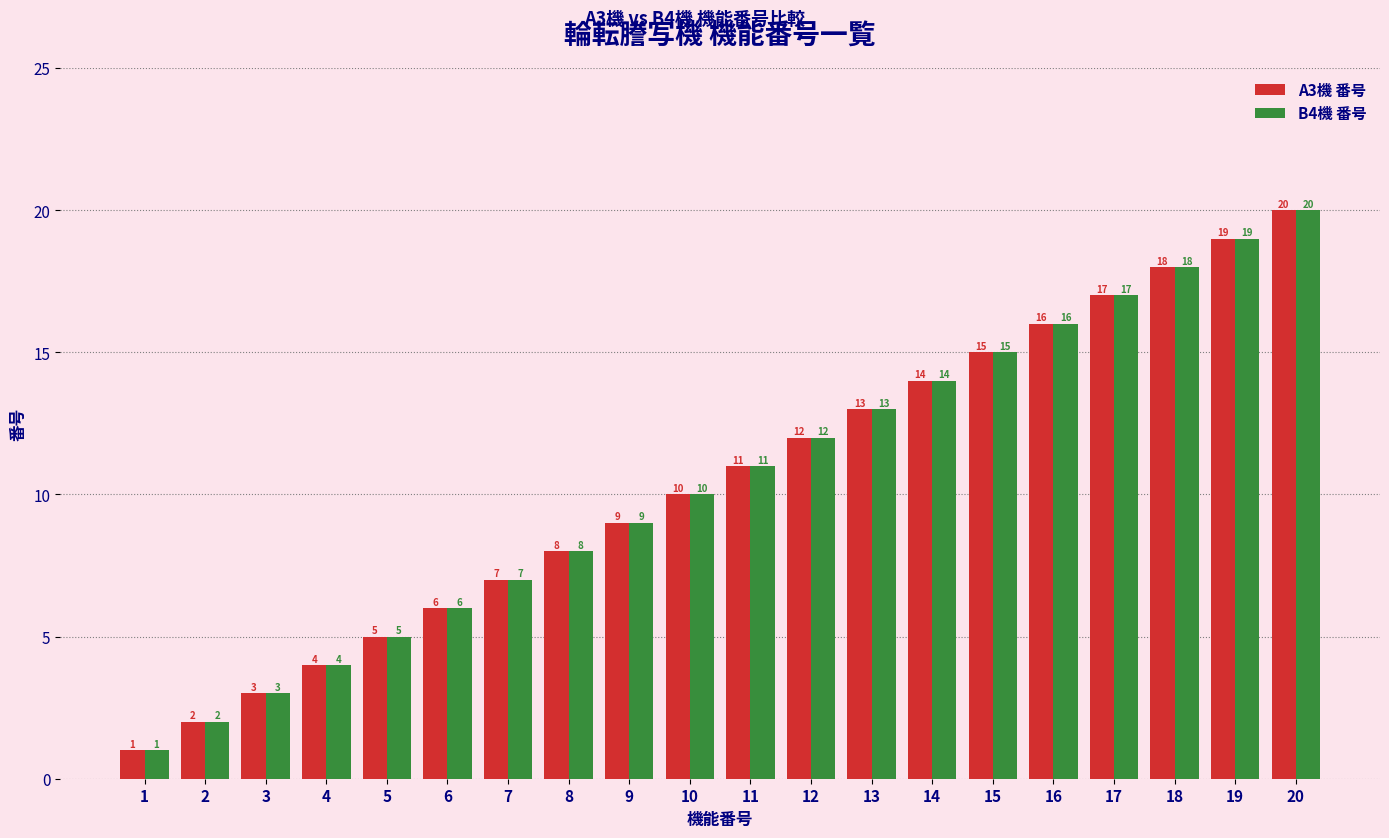

What is the value of the B4機 番号 bar at the 20th from the left?

20